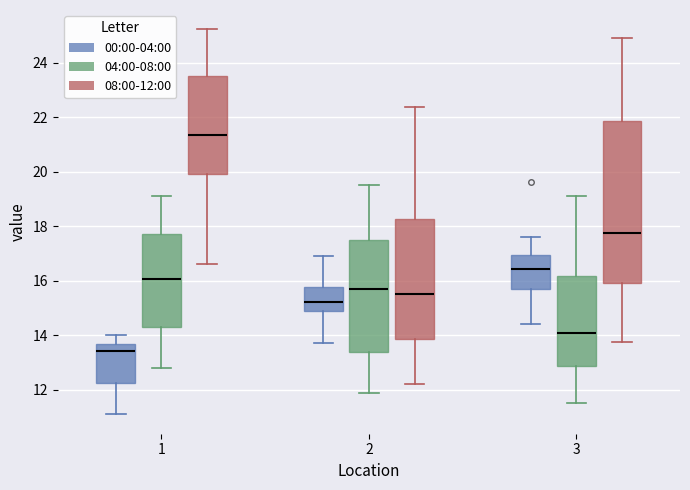

Which box has the highest median line?

1 (08:00-12:00)